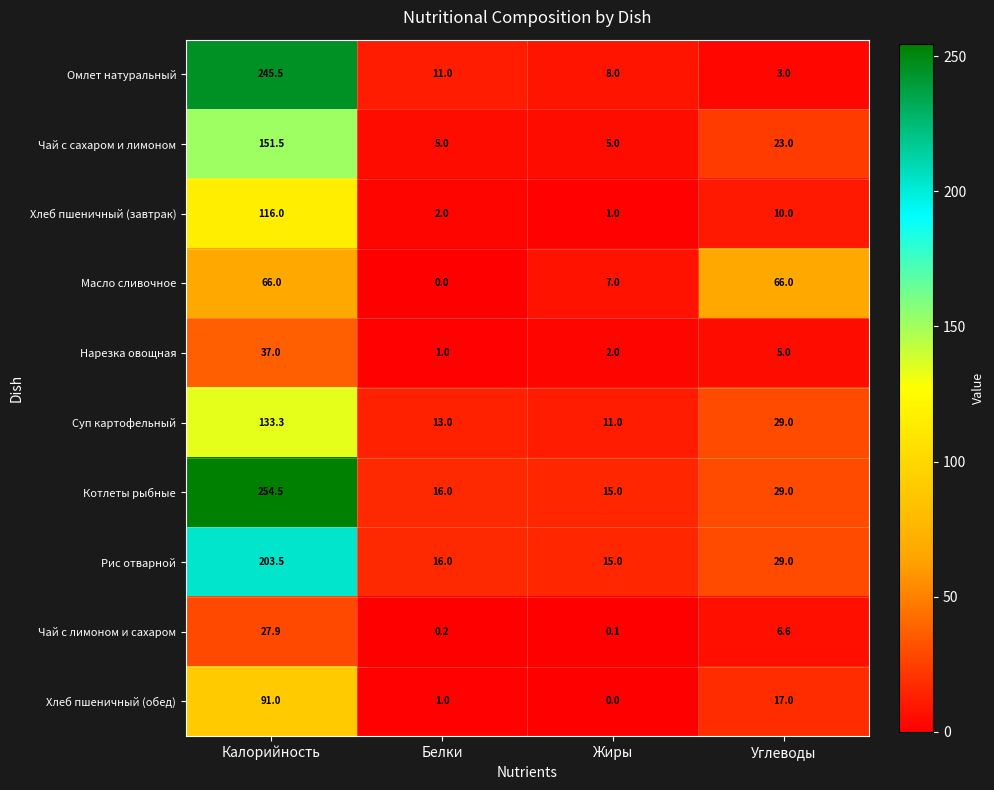

Is it true that Хлеб пшеничный (обед) equals 17.0 at Углеводы?

True